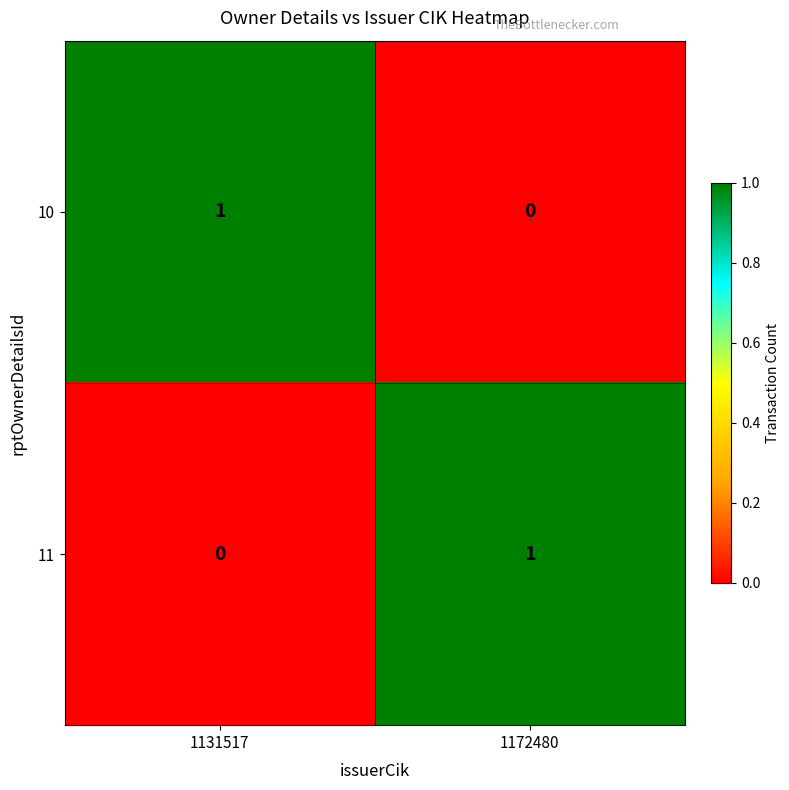

Rank the series at 1172480 from highest to lowest value.

11, 10